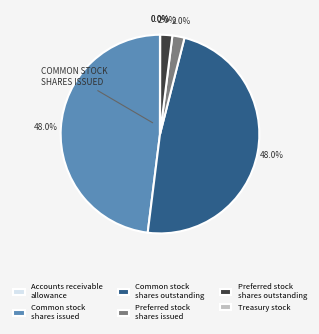

Between Preferred stock shares outstanding and Common stock shares outstanding, which is larger?

Common stock shares outstanding